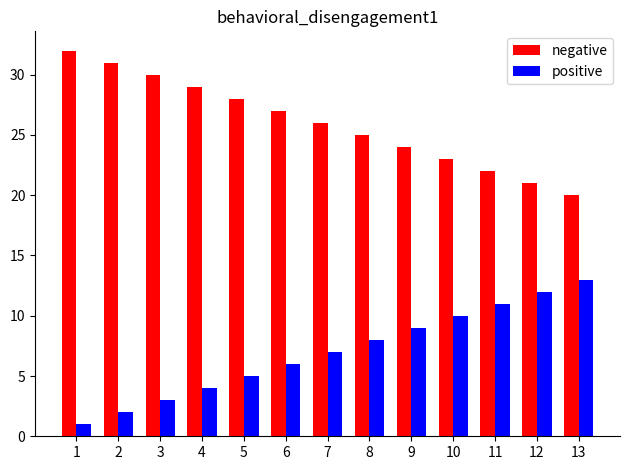

Which series has the largest total across all categories?

negative